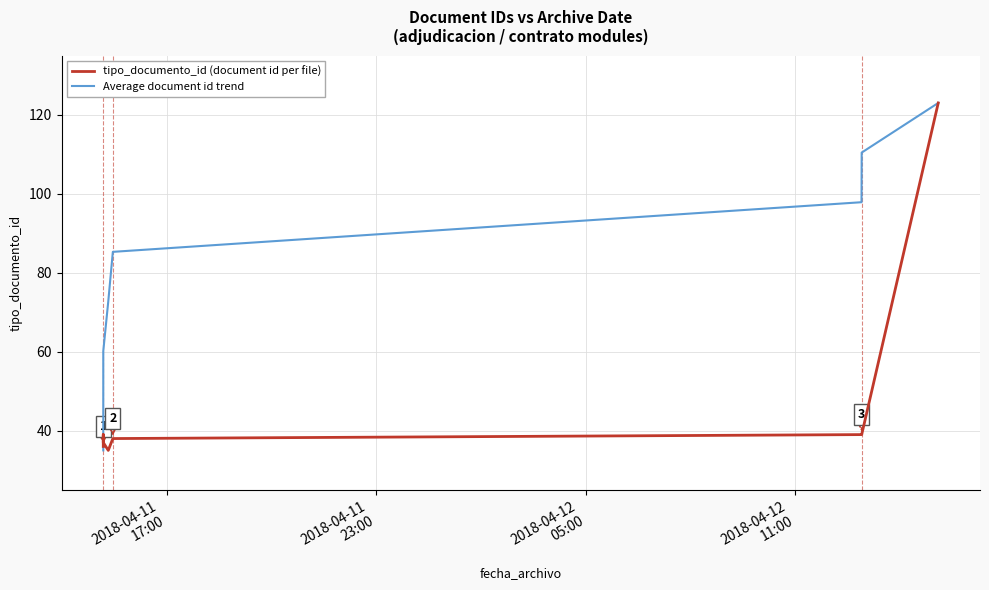

What is the difference between the second highest and minimum values in the tipo_documento_id (document id per file) series?

4.0